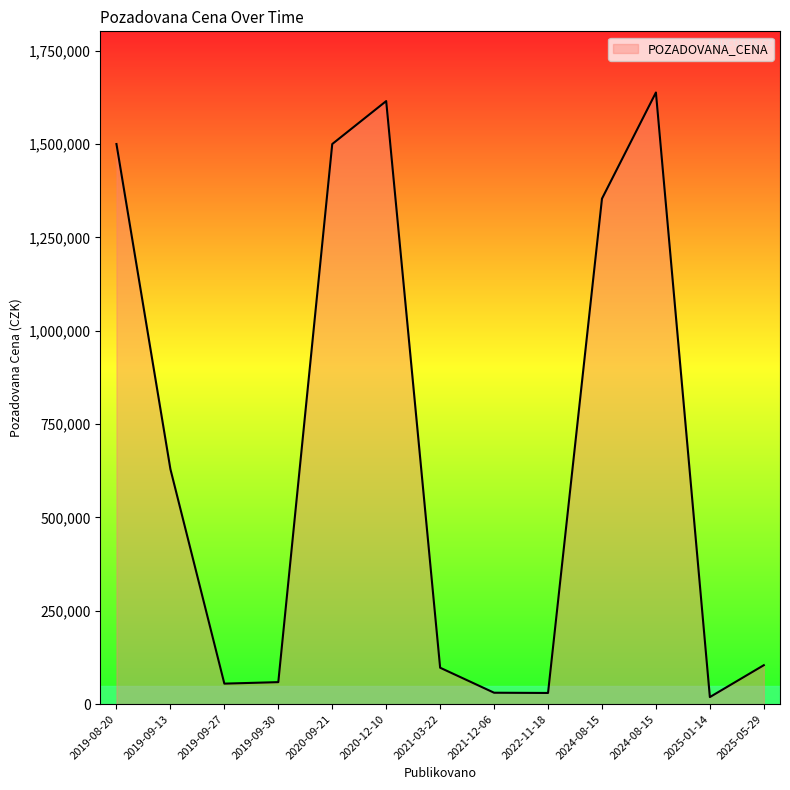

What is the sum of the values at 2020-09-21 and 2025-05-29?

1604400